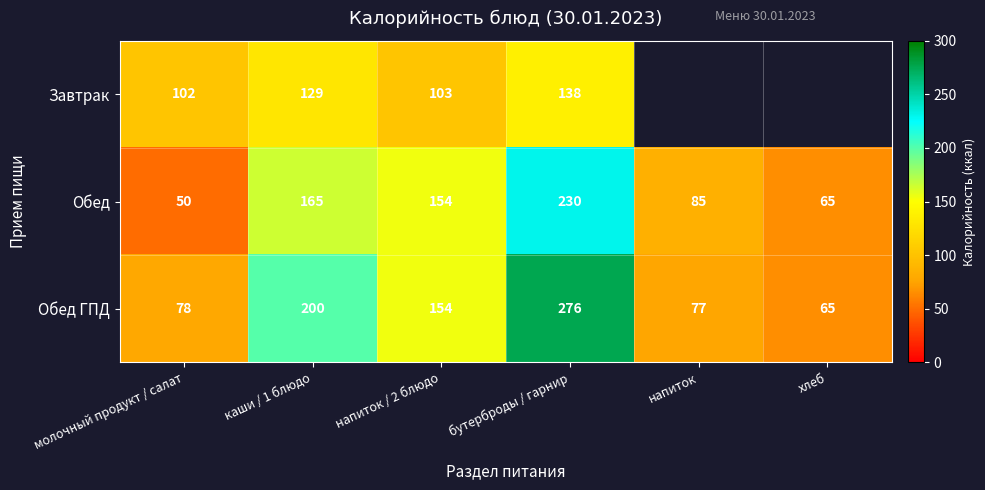

At which label is Обед ГПД closest to 170?

напиток / 2 блюдо